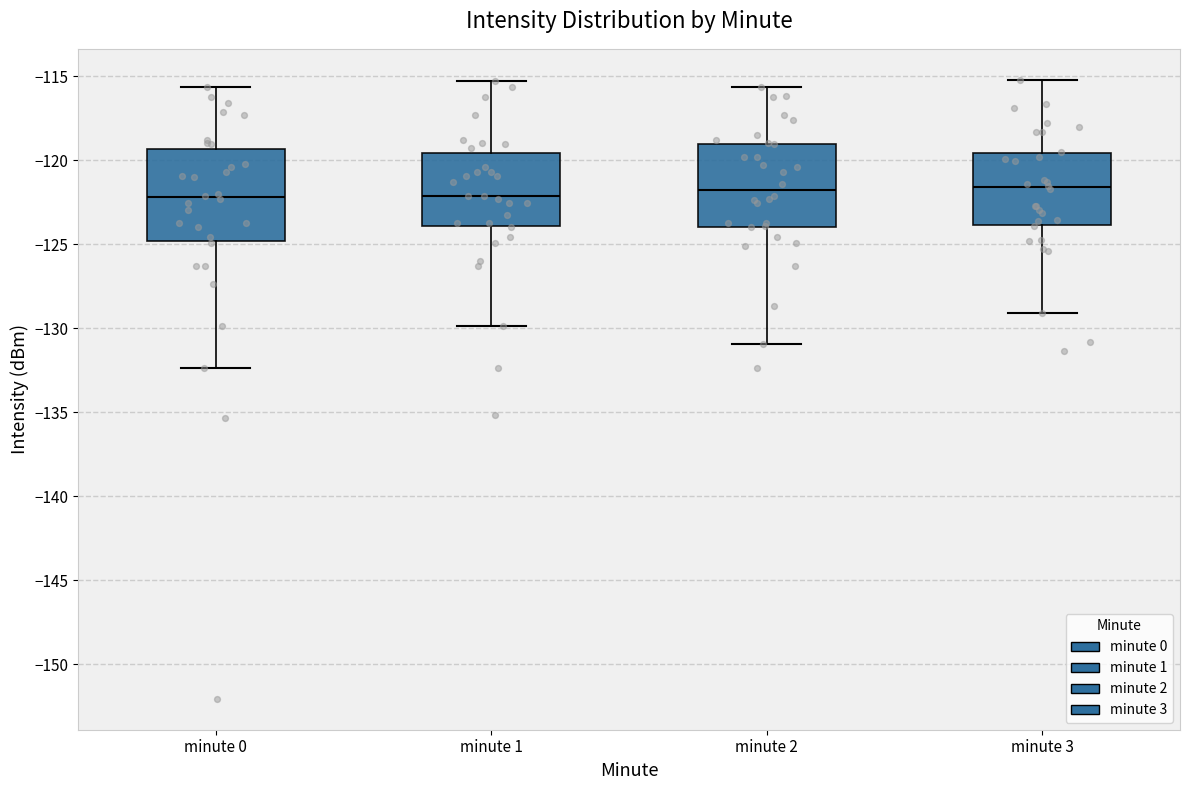

Comparing the boxes themselves (not the whiskers), which one is the tallest?

minute 0